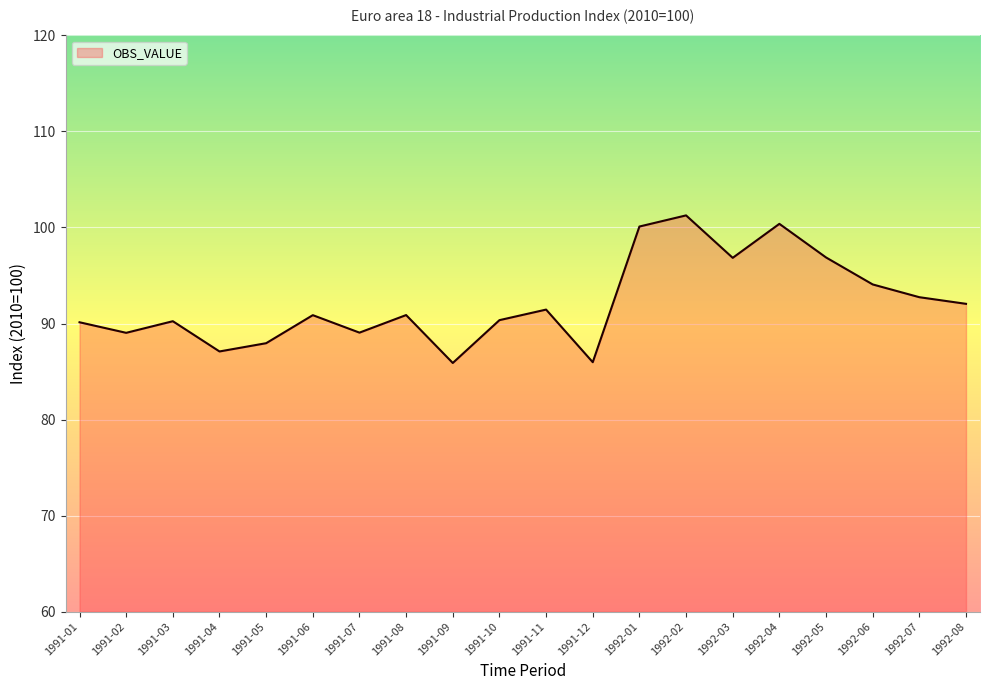

What position from the left is 1992-07?

19